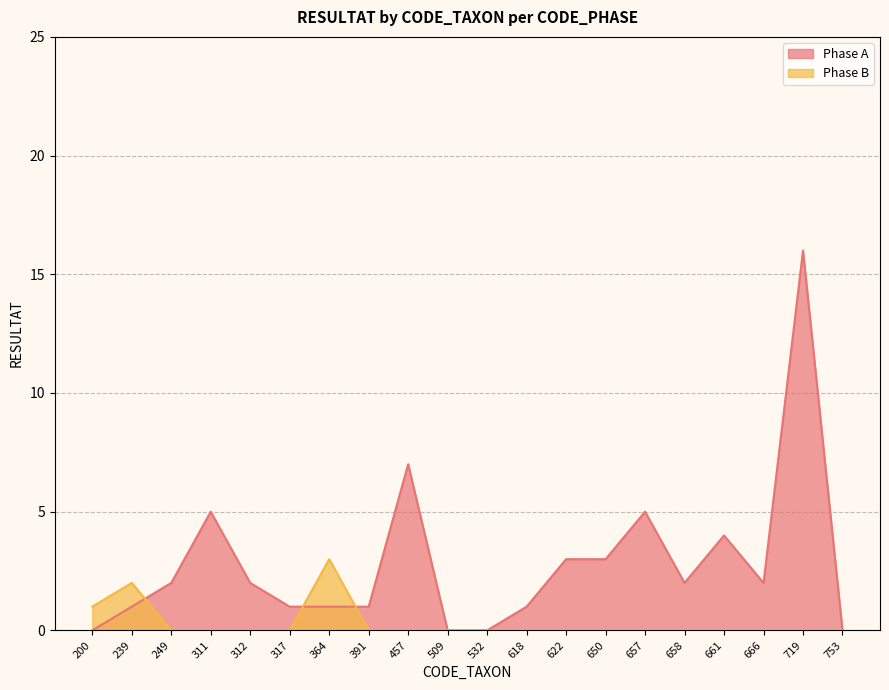

What is the difference between the maximum and minimum values in the Phase B series?

3